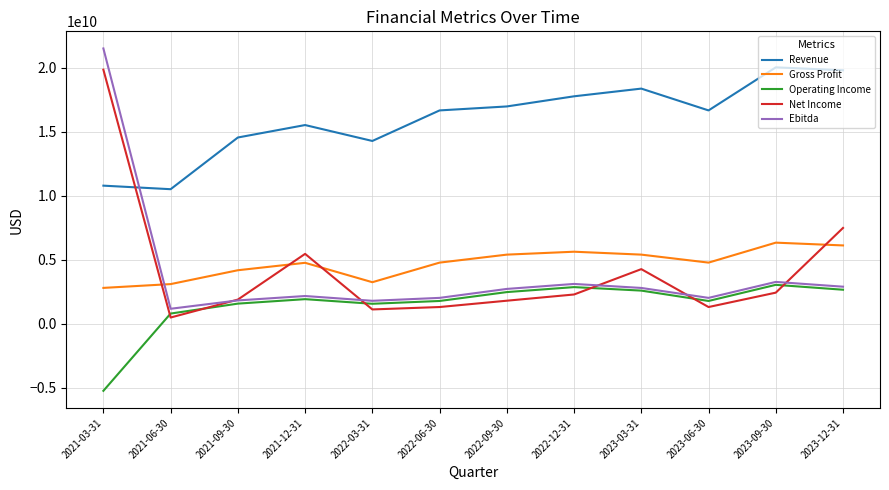

What is the sum of the Revenue values at 2023-12-31 and 2022-12-31?

37541900000